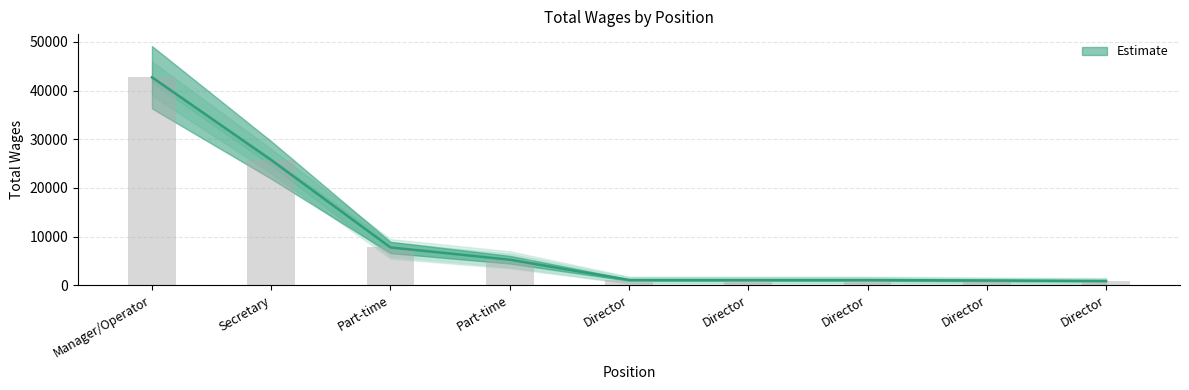

What is the sum of all values?

86739